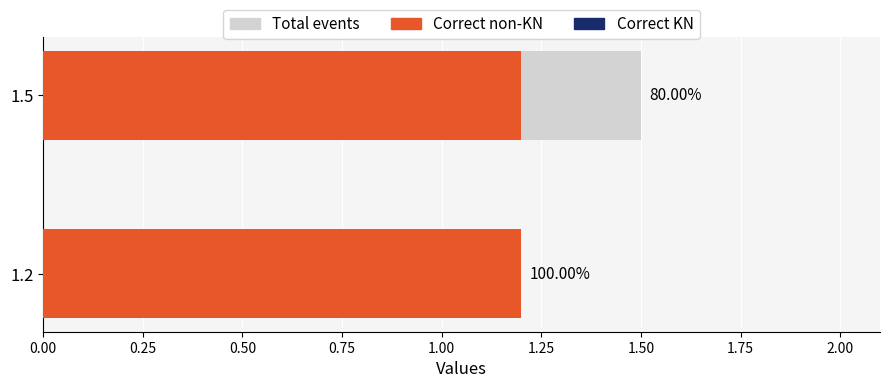

What is the highest value of the Total events series?

1.5